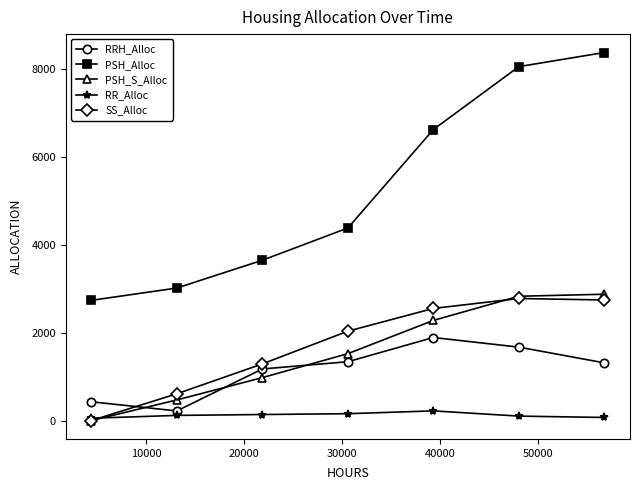

What is the maximum value for SS_Alloc?

2778